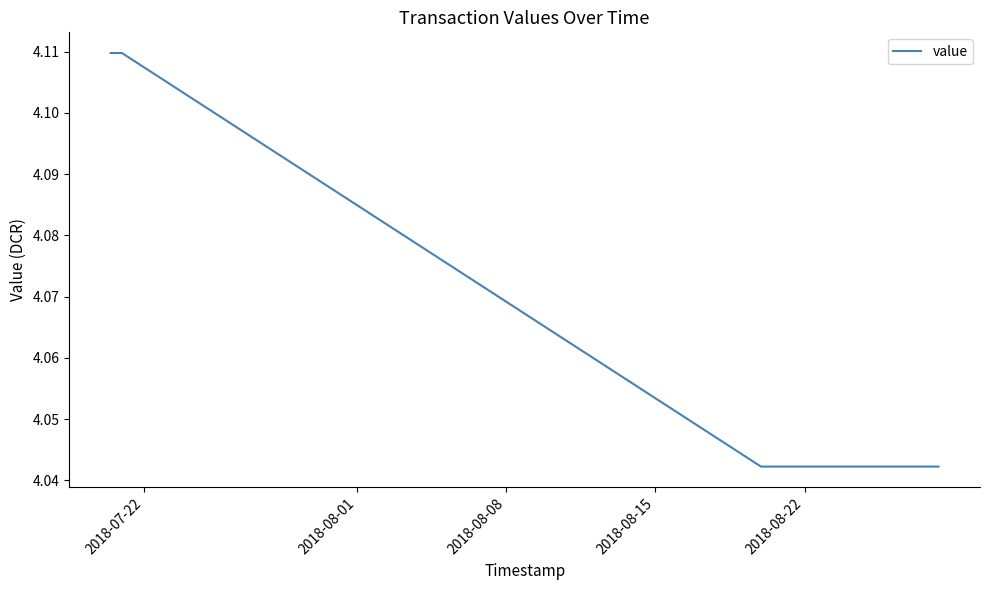

How many values are between 4 and 5?

4